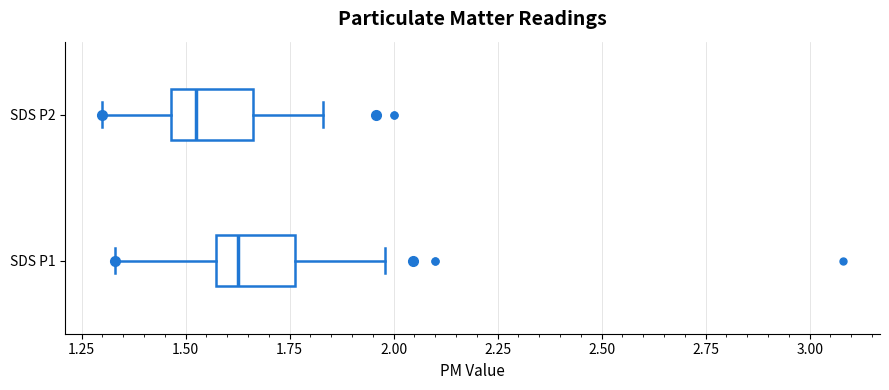

Reading bottom to top, read every box against the x-axis: the position of its median line, the range the box covers, and the ends of its whiskers. The values are not printed on the chart, so give them approximately, as read against the axis.

SDS P1: median 1.65, box 1.55 to 1.75, whiskers 1.35 to 2.00
SDS P2: median 1.55, box 1.45 to 1.65, whiskers 1.30 to 1.85